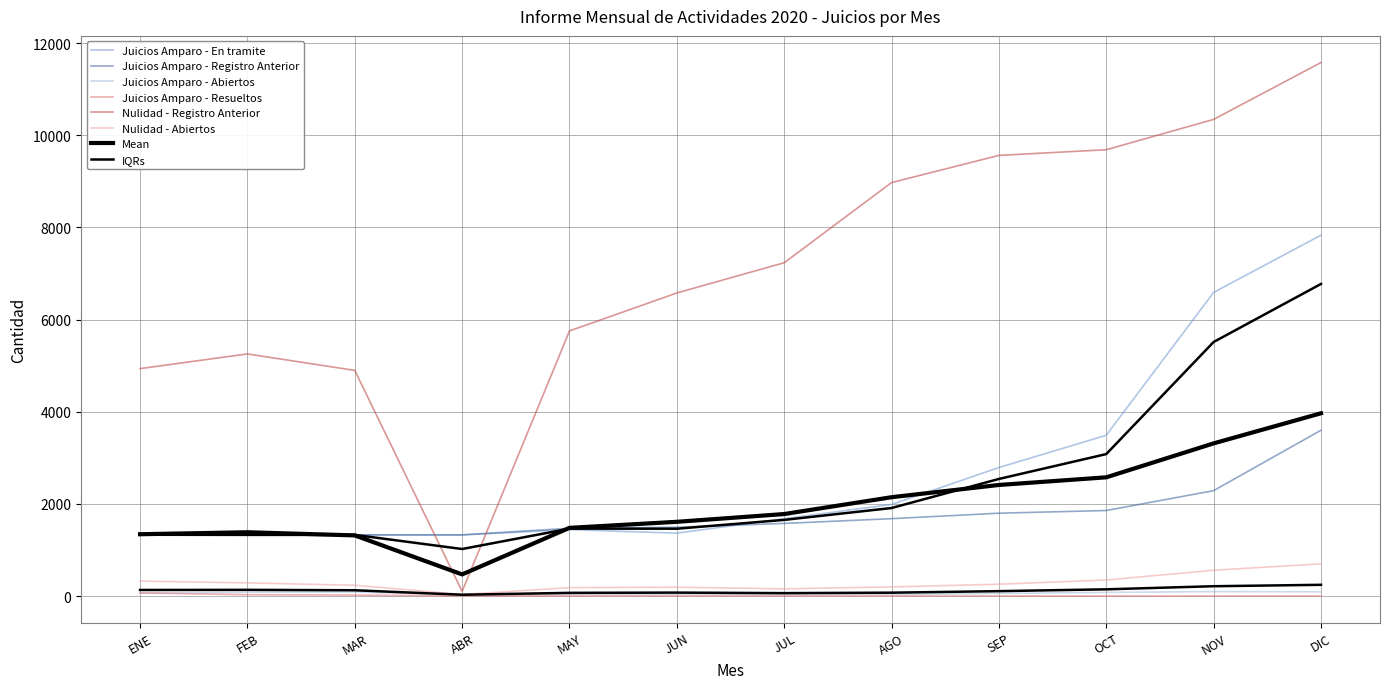

Which category has the lowest value across all series?

ABR